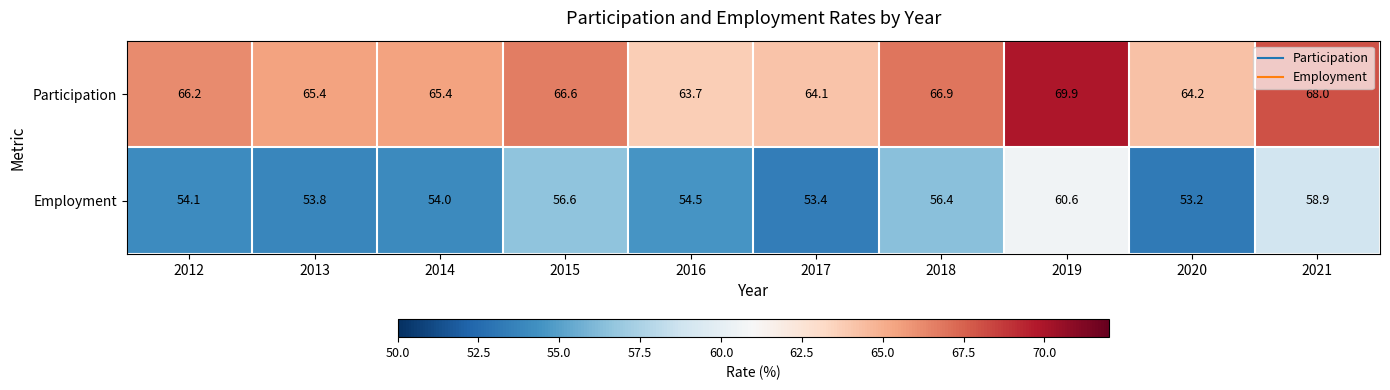

Rank the series by their maximum value, from lowest to highest.

Employment, Participation